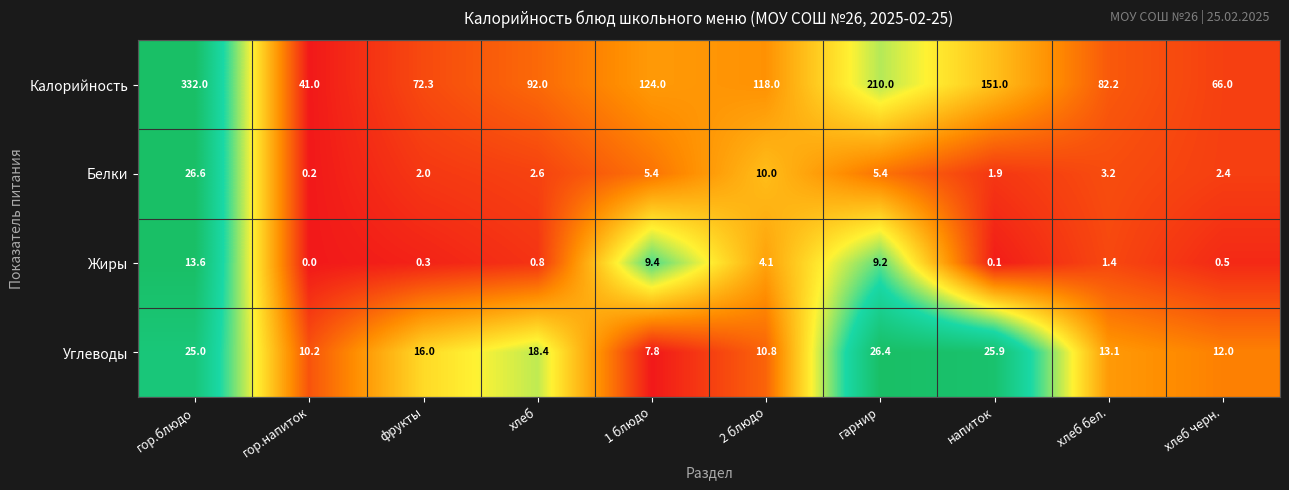

What is the highest value of the Калорийность series?

332.0